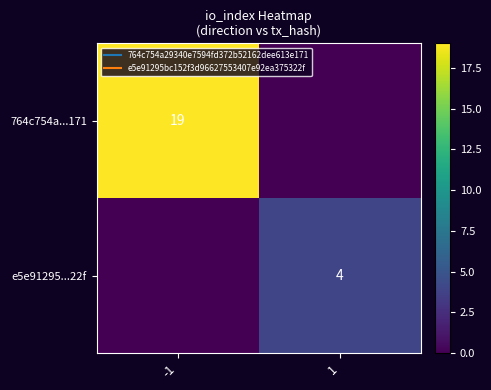

What is the spread (max minus min) of values at 1?

4